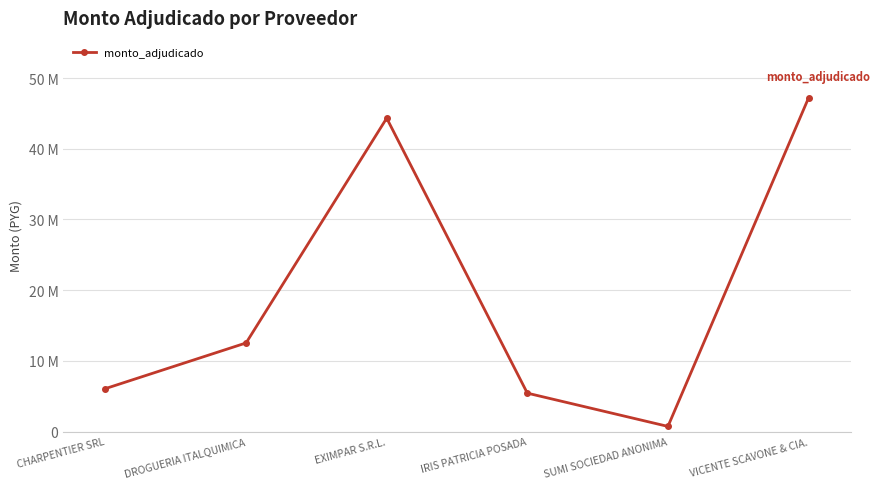

List the labels in order of value, smallest first.

SUMI SOCIEDAD ANONIMA, IRIS PATRICIA POSADA, CHARPENTIER SRL, DROGUERIA ITALQUIMICA, EXIMPAR S.R.L., VICENTE SCAVONE & CIA.